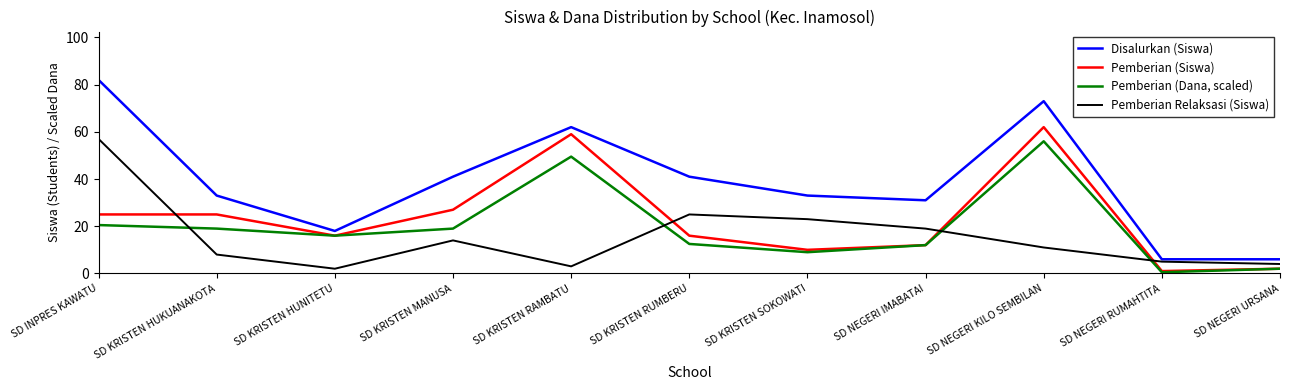

What is the smallest value displayed?

0.5